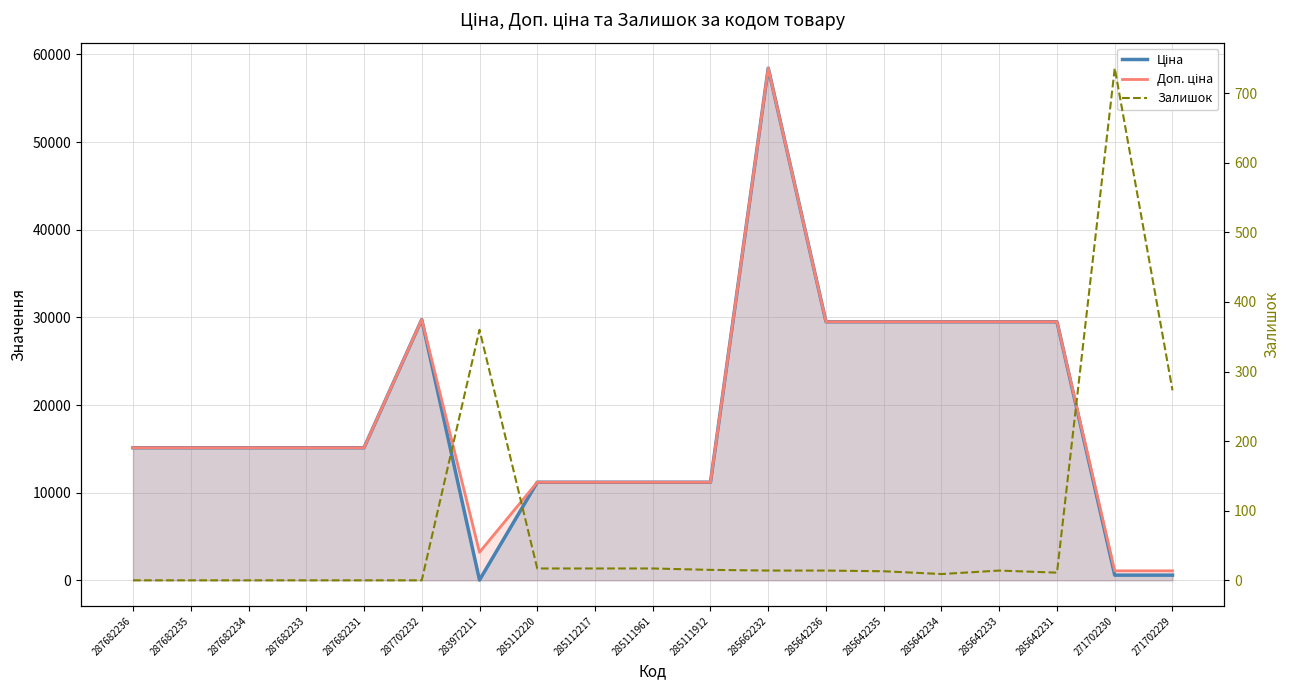

Where does the Доп. ціна series first go above 15120?

287702232